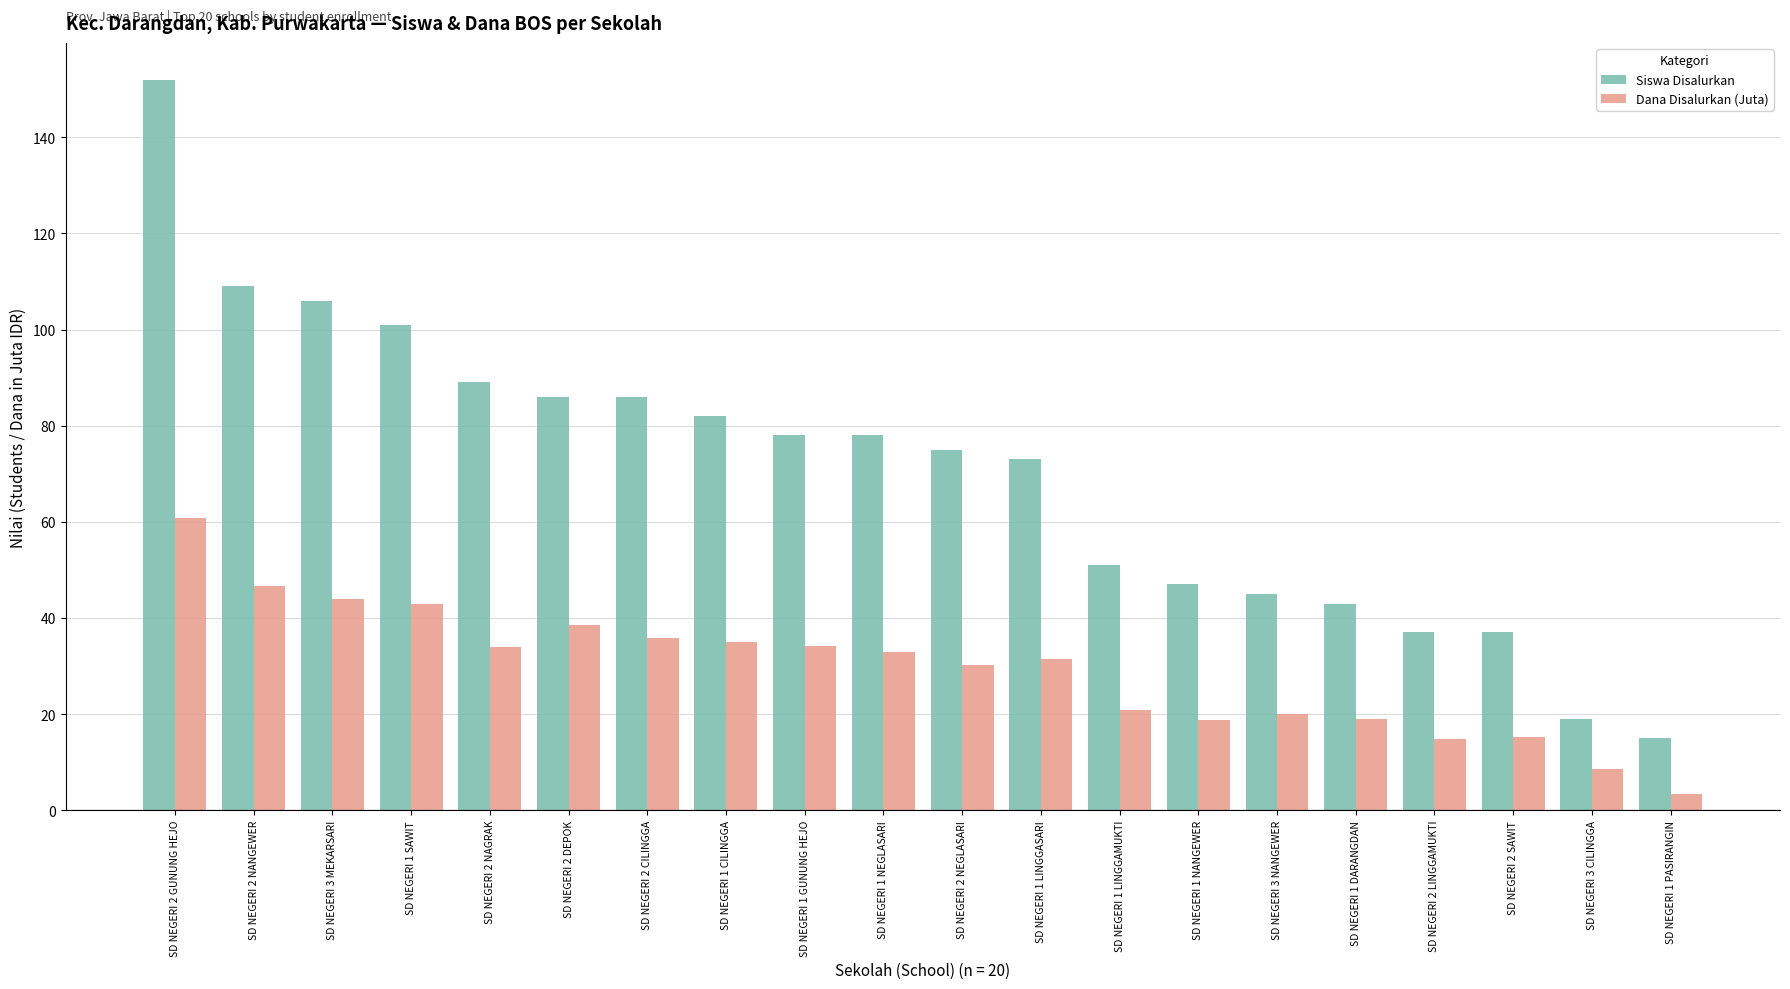

Is it true that Siswa Disalurkan equals 78.0 at SD NEGERI 1 GUNUNG HEJO?

True